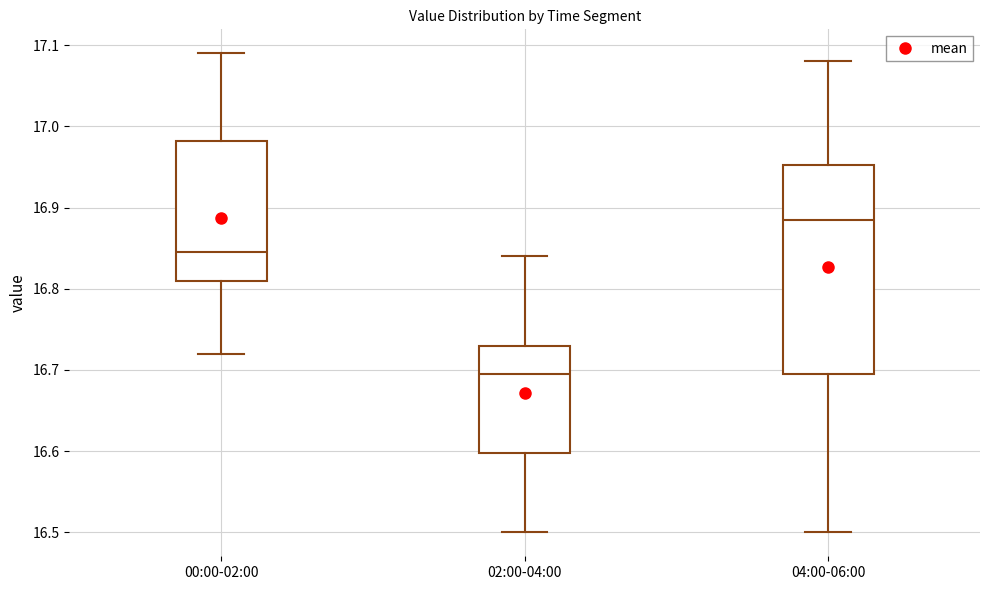

Which box has the highest median line?

04:00-06:00